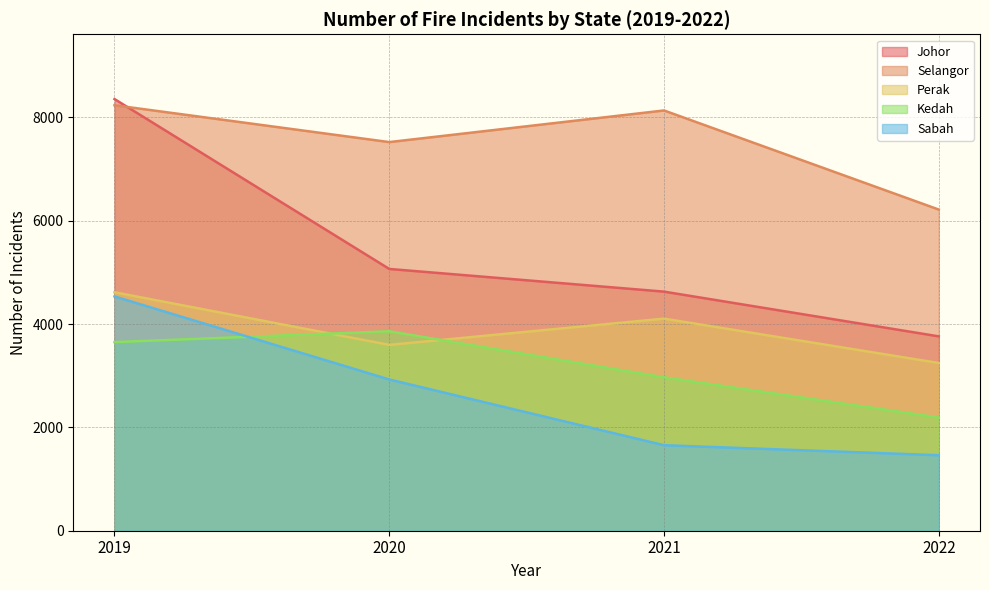

At how many categories does at least one series exceed 7991?

2